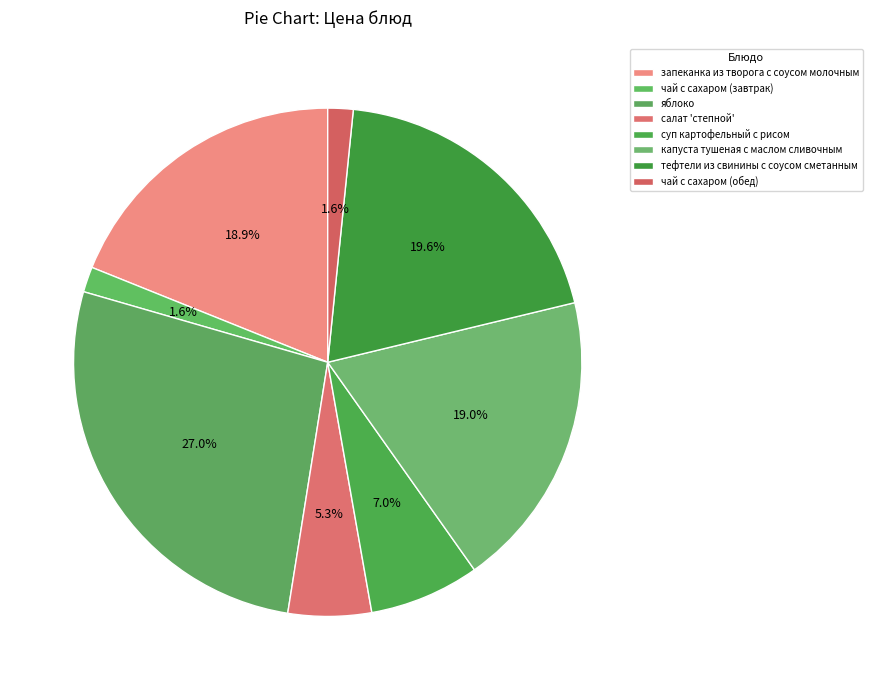

Count the number of slices in the pie.

8